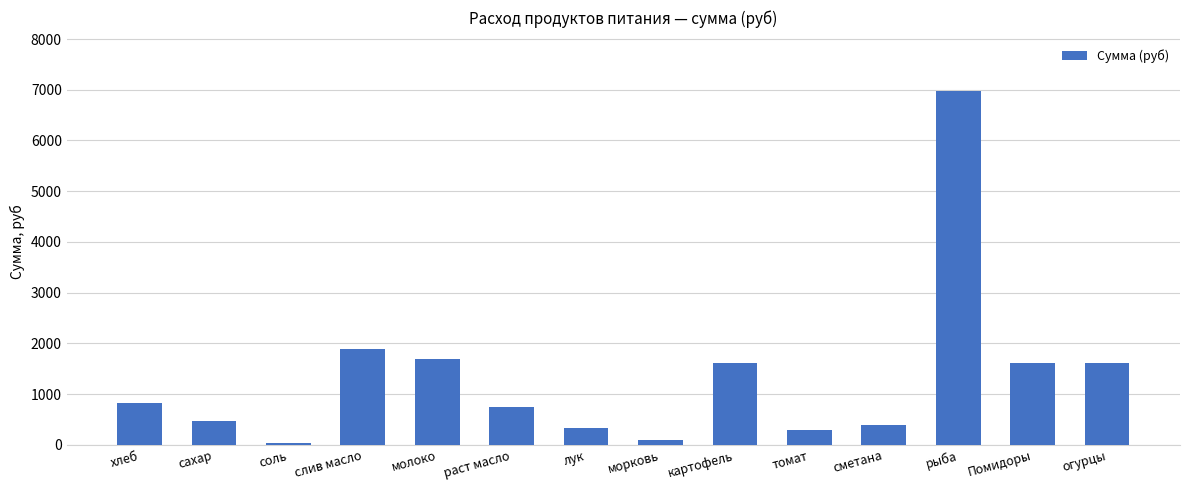

What is the greatest value displayed?

6981.0